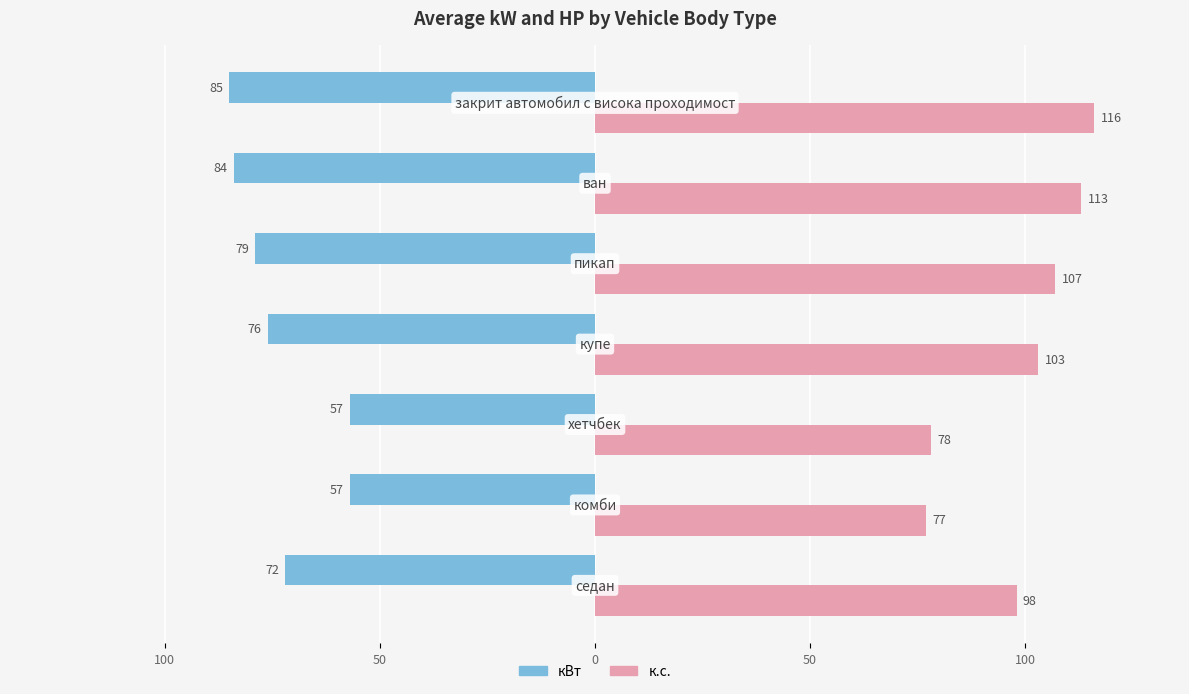

What are all the series names shown in the legend?

кВт, к.с.